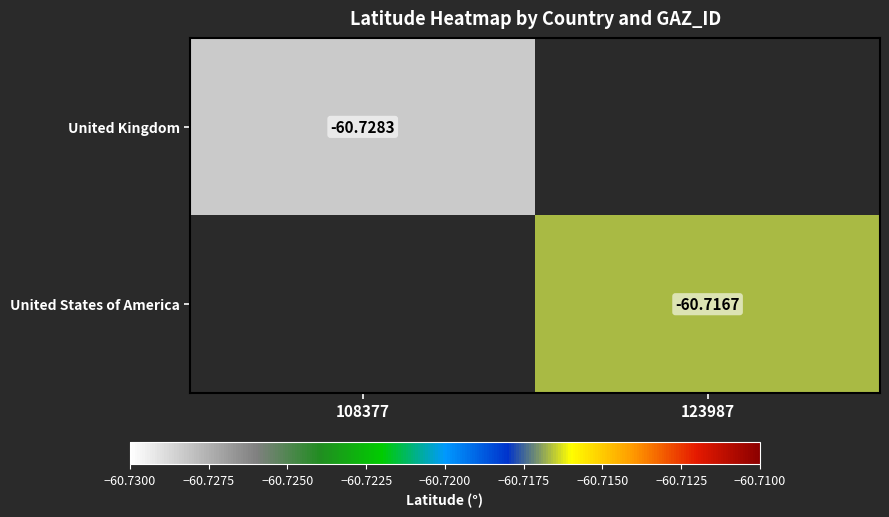

Is the value of United States of America at 123987 greater than the value of United Kingdom at 108377?

Yes